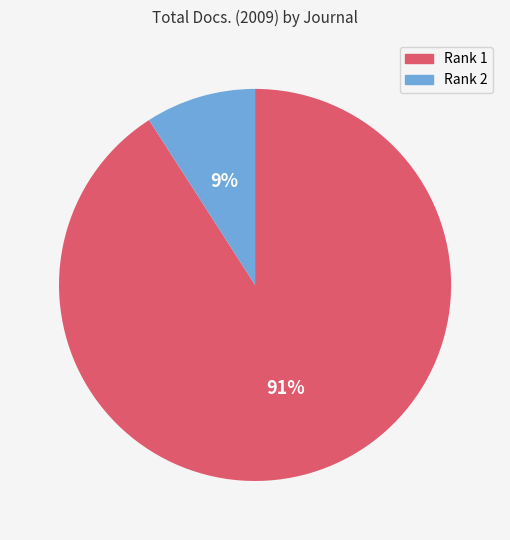

To the nearest percent, what is the average slice percentage?

50%